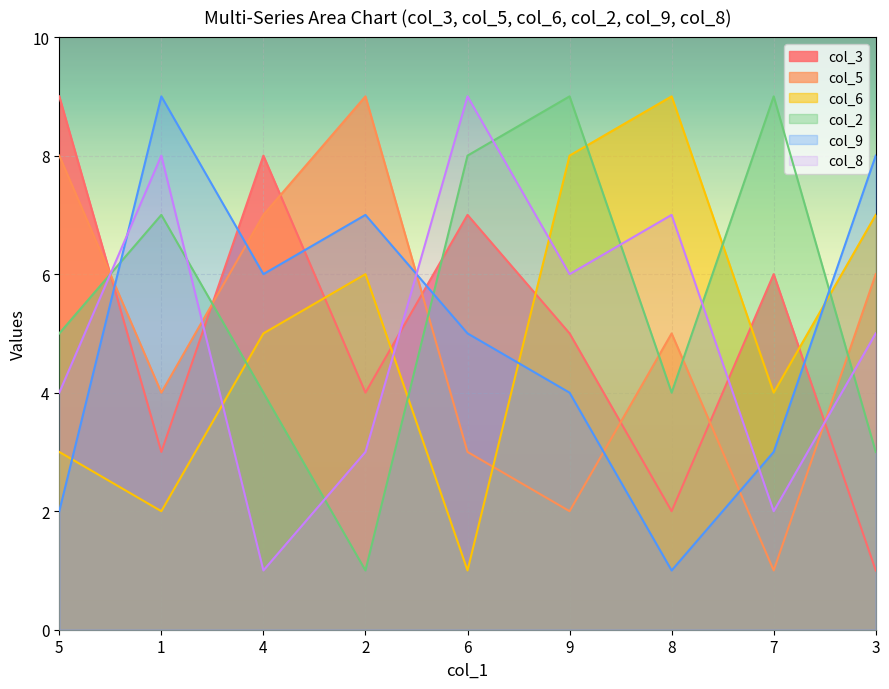

What is the difference between the col_6 values at 2 and 3?

1